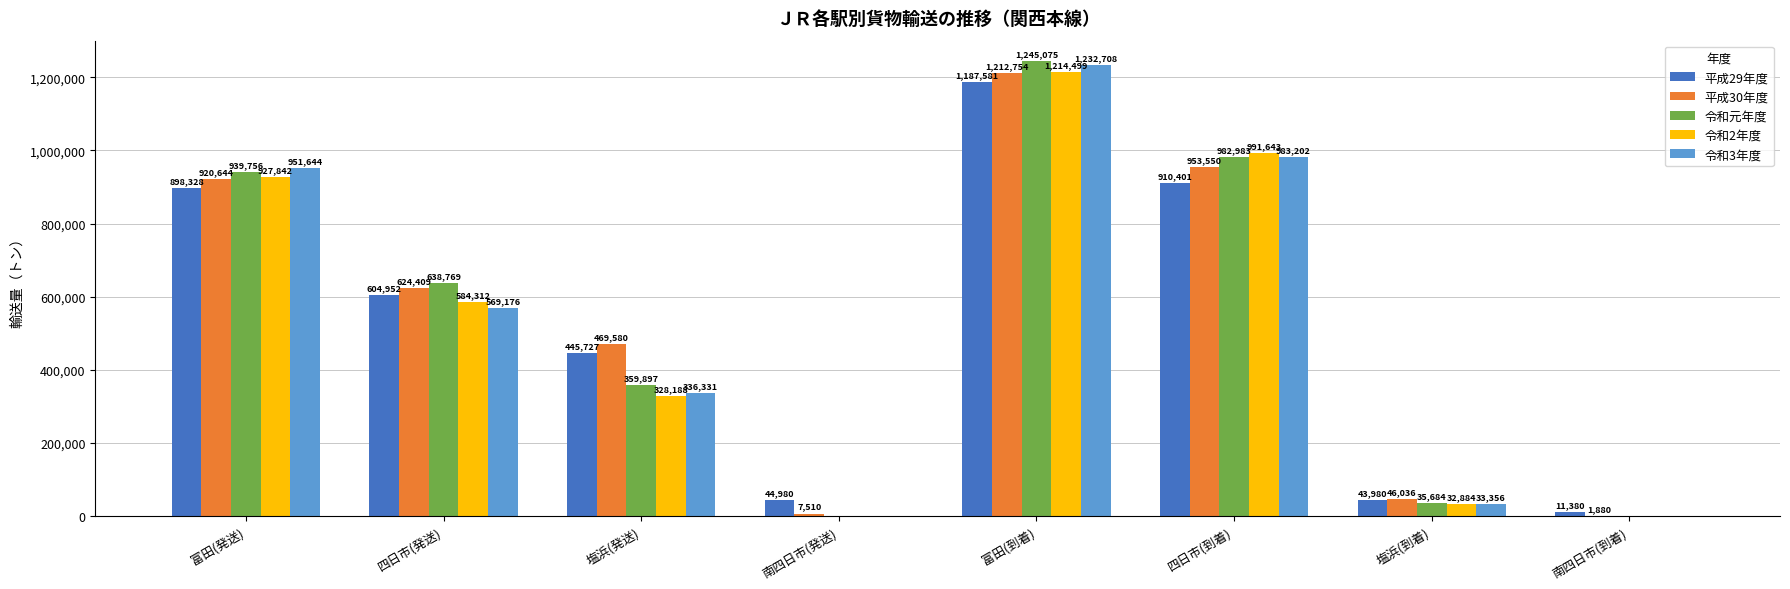

At which label is 平成29年度 closest to 599480?

四日市(発送)